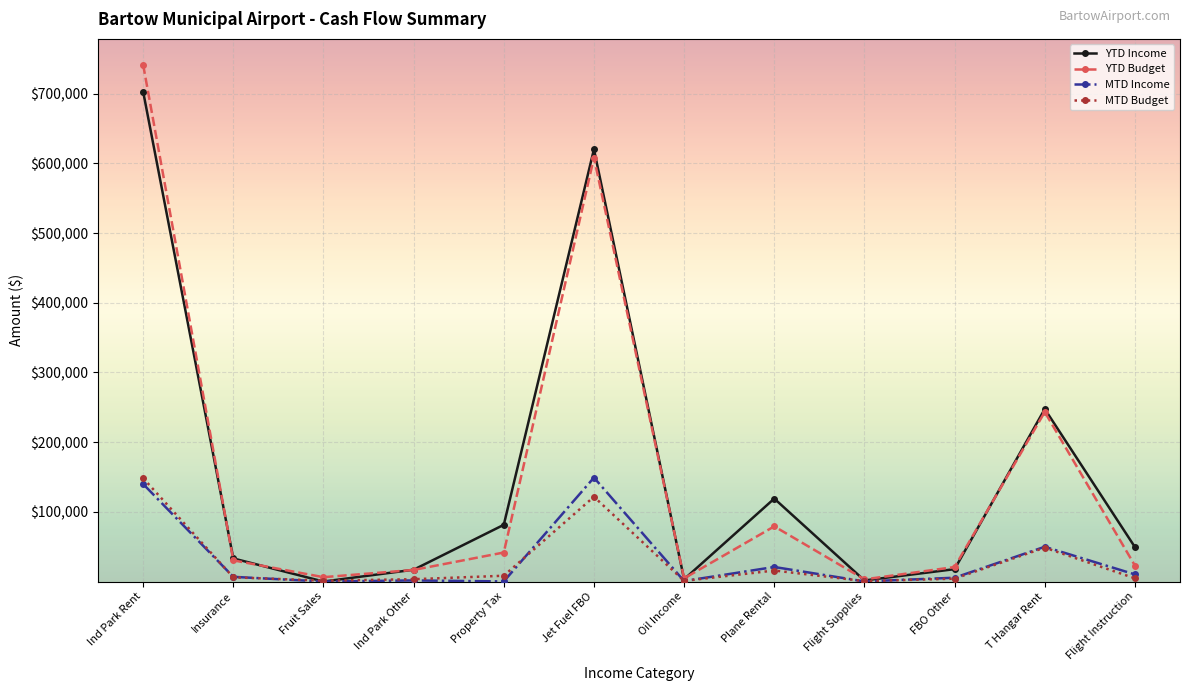

What is the label of the 3rd point from the left?

Fruit Sales